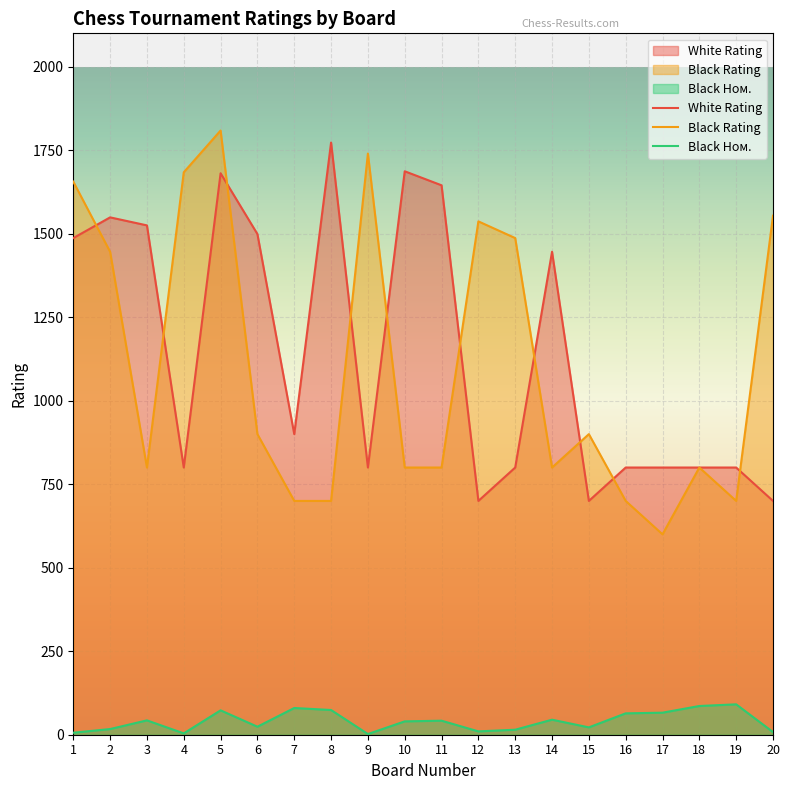

At which category is the sum across all series the highest?

5